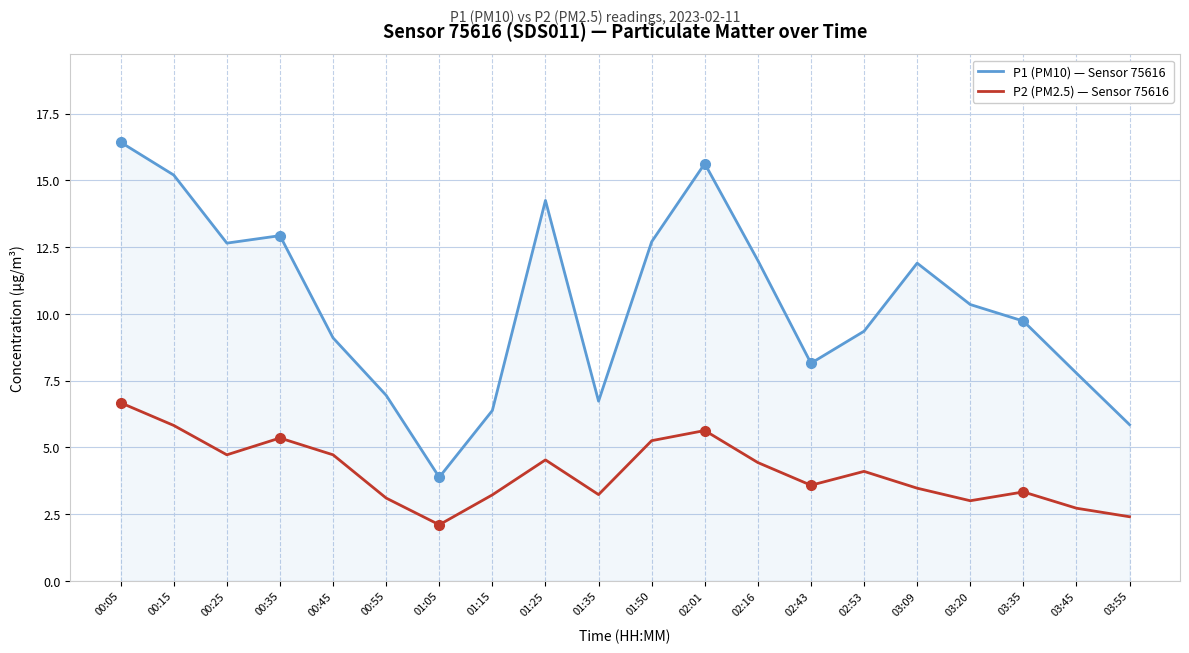

How many interior local valleys does the P1 (PM10) — Sensor 75616 series have?

4